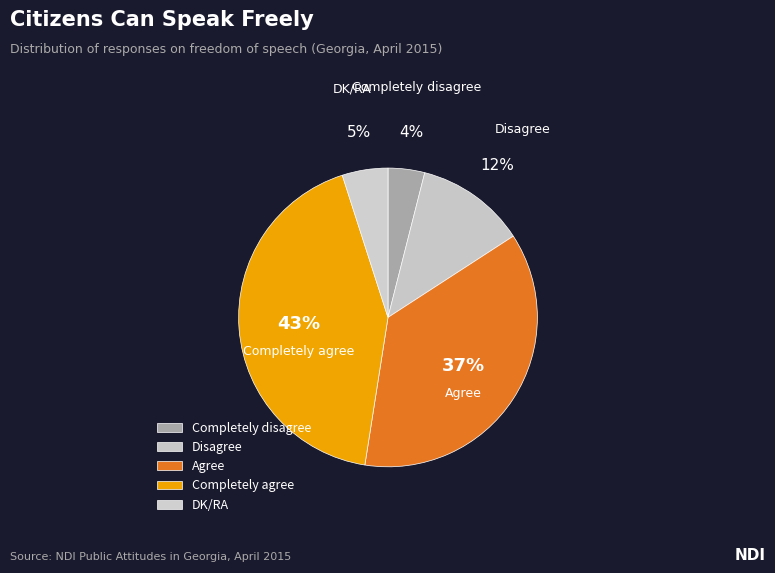

What is the ratio of the value at Completely agree to the value at Disagree?

3.6